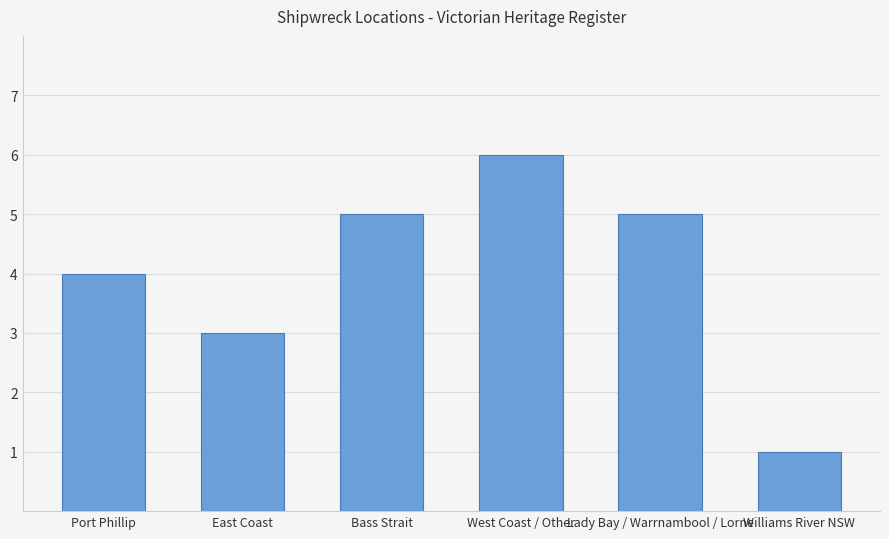

What is the sum of all values?

24